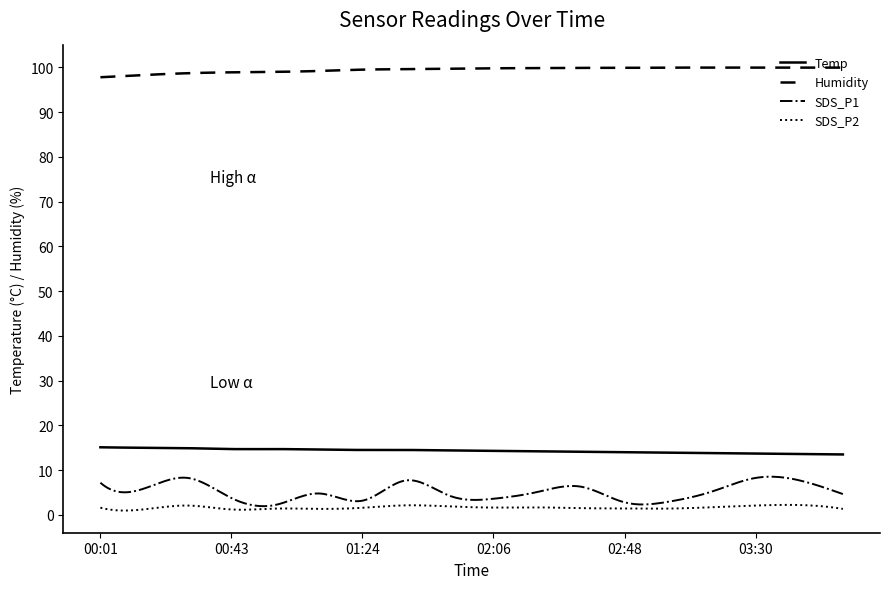

At how many categories does at least one series exceed 69?

300